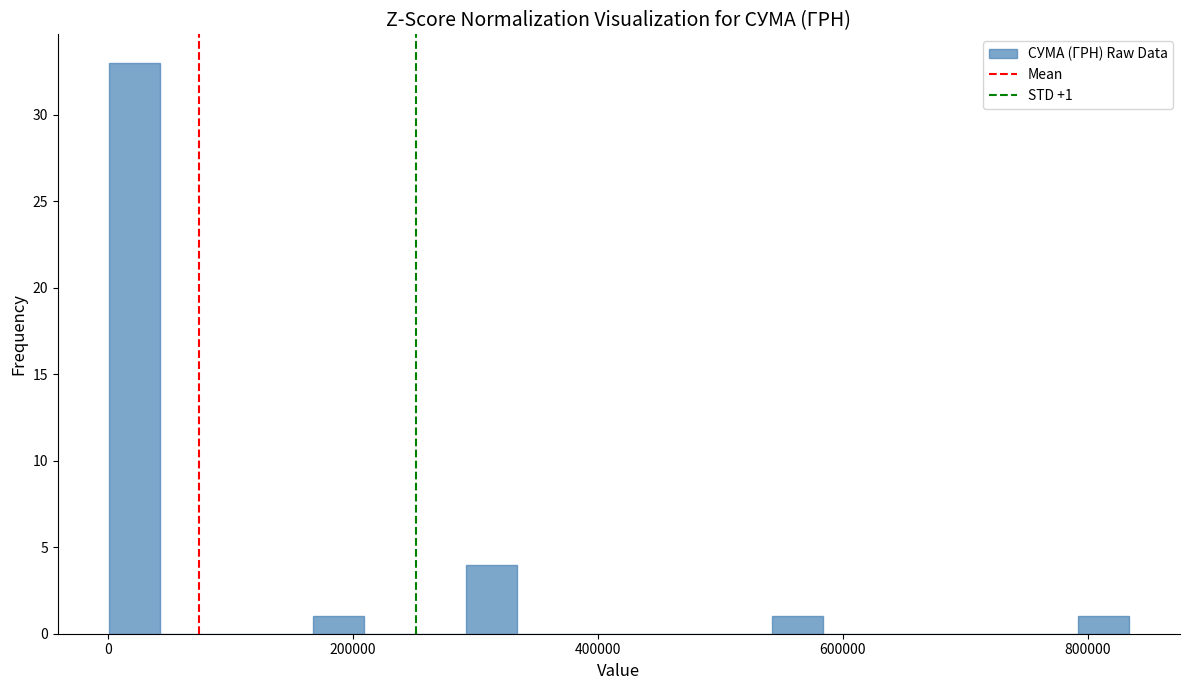

Around what value on the x-axis is the tallest bar? Give the approximate position of its centre, as read against the axis.

20000